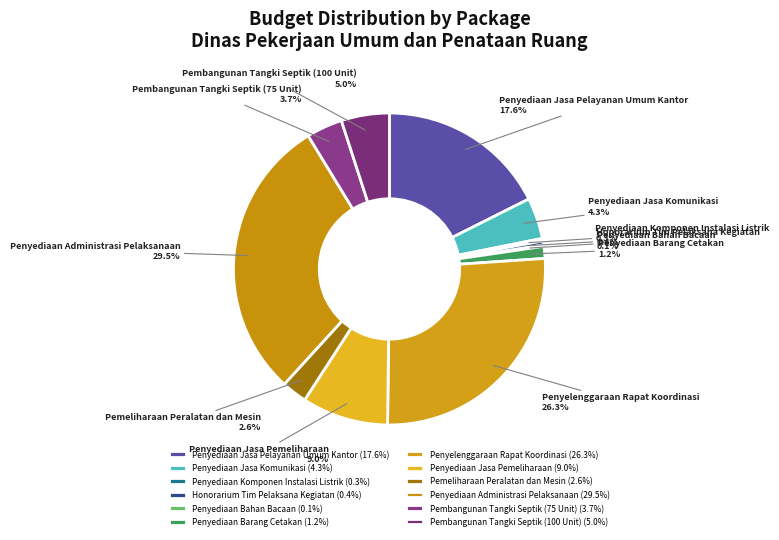

Approximately how many times larger is the value at Penyediaan Administrasi Pelaksanaan compared to Pembangunan Tangki Septik (100 Unit)?

5.9